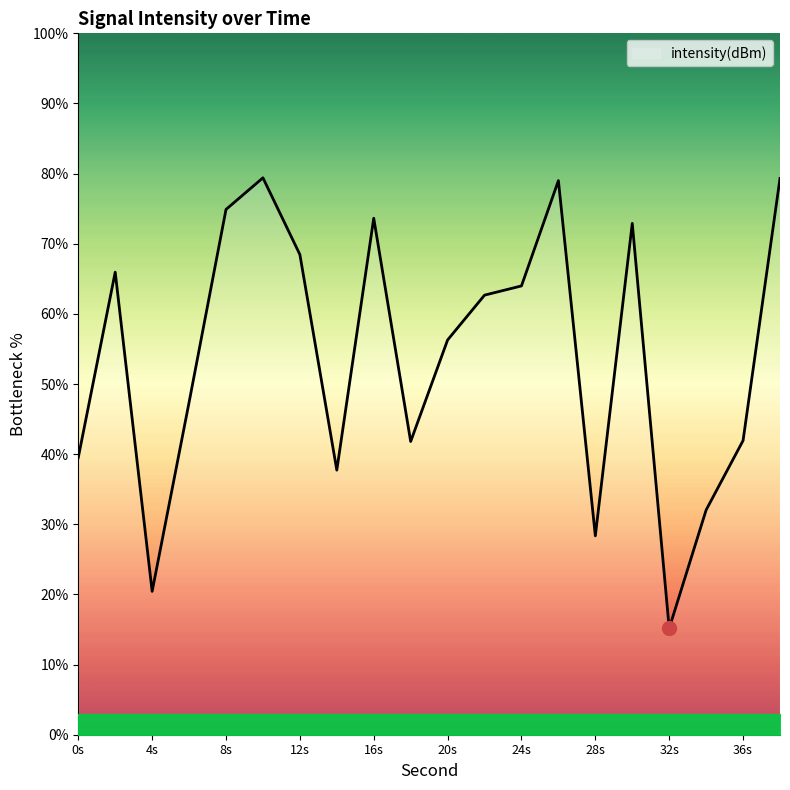

What is the smallest value displayed?

15.2